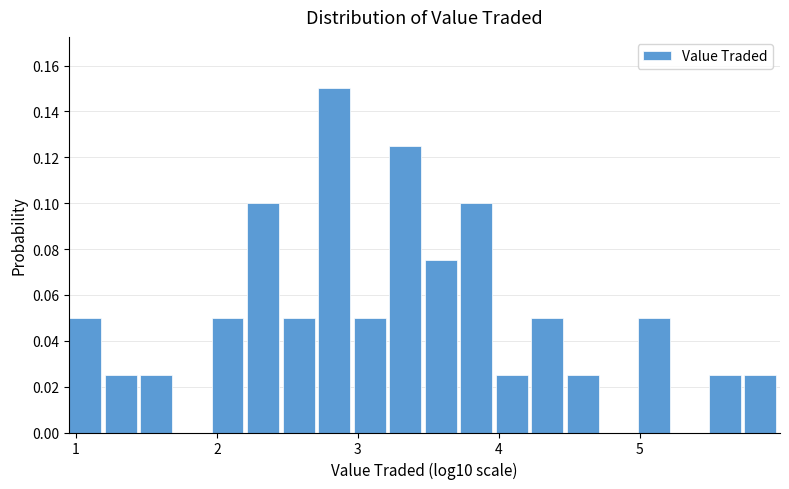

Around what value on the x-axis is the tallest bar? Give the approximate position of its centre, as read against the axis.

2.8